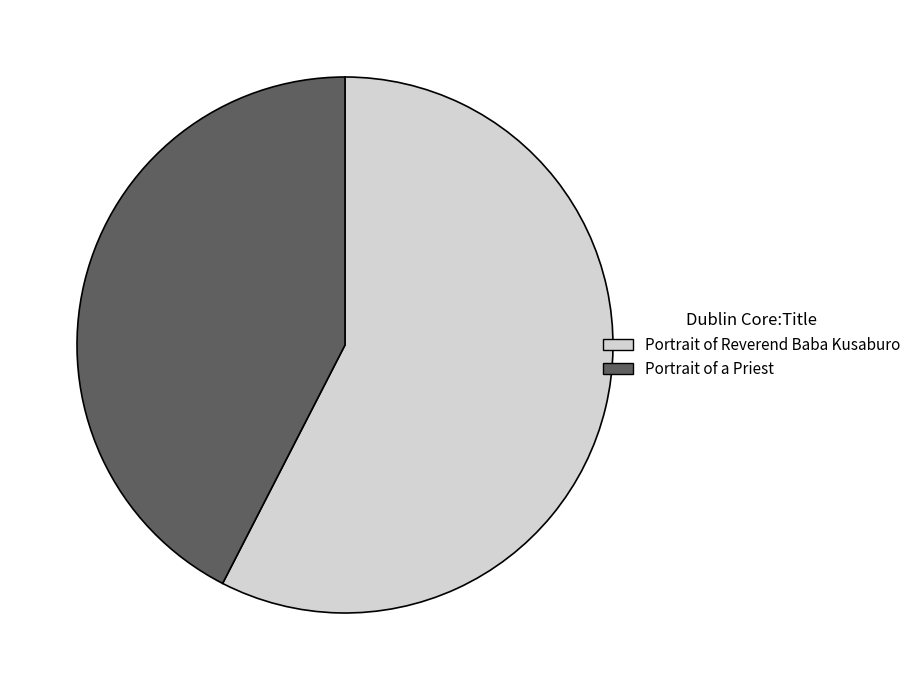

True or false: Portrait of Reverend Baba Kusaburo accounts for 50% of the total.

False